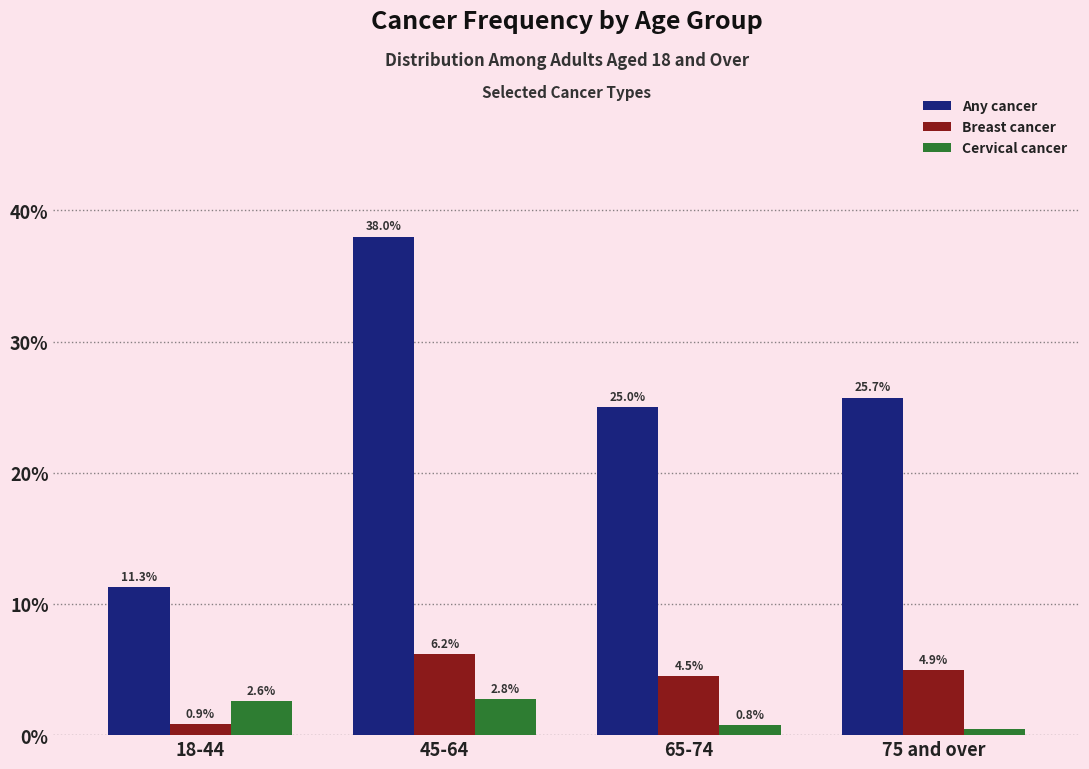

Between 18-44 and 45-64, which series saw the biggest shift?

Any cancer